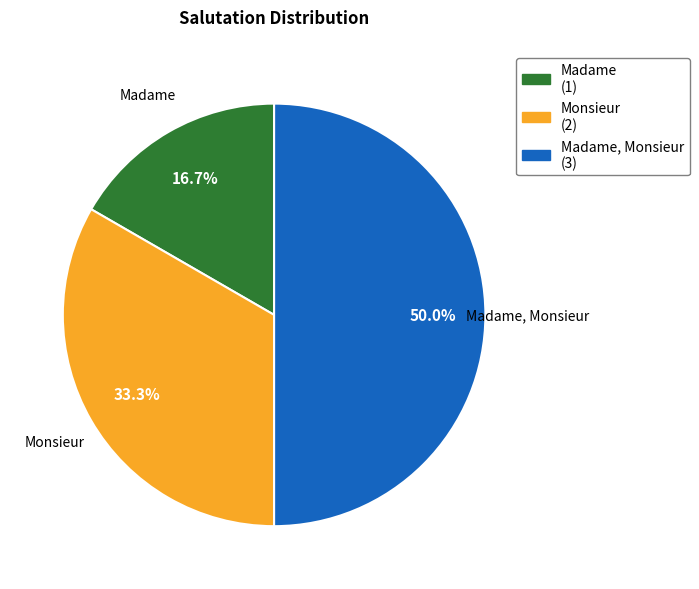

Do Monsieur (2) and Madame, Monsieur (3) together represent more than half of the pie?

Yes